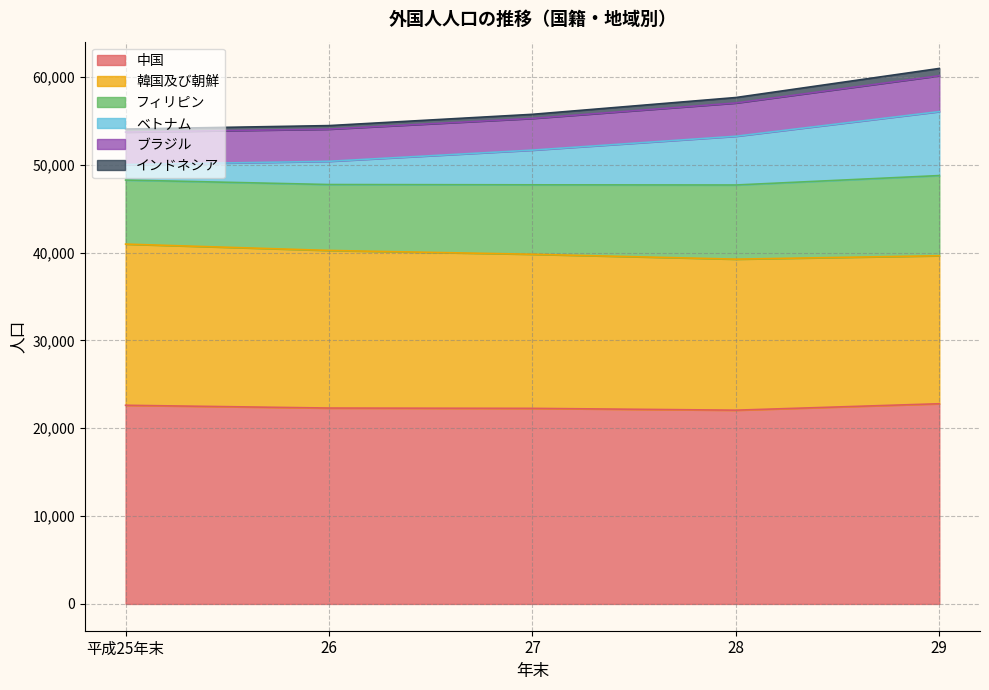

What is the total value across all series at 29?

60957